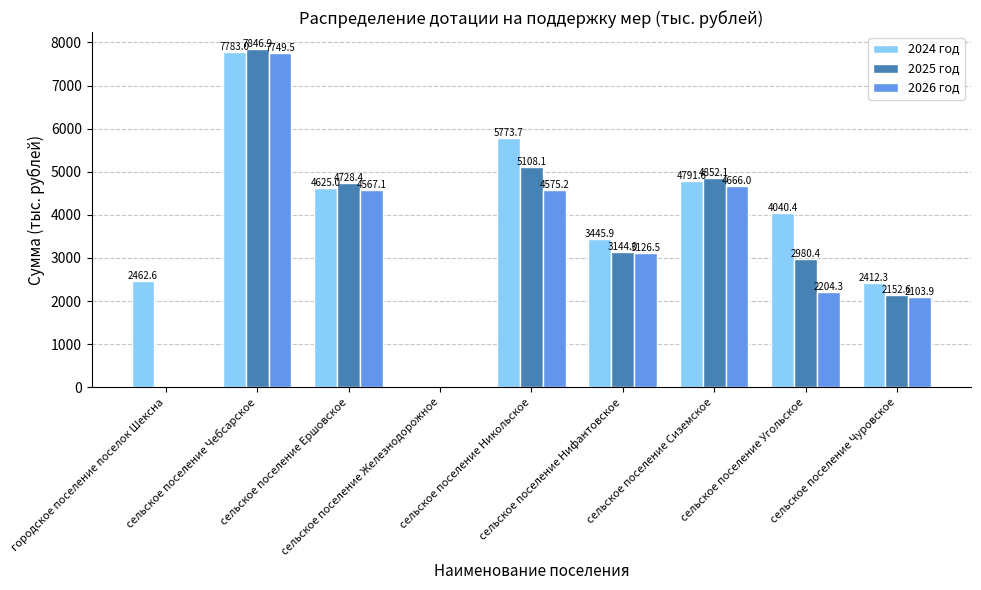

What is the maximum value for 2026 год?

7749.5